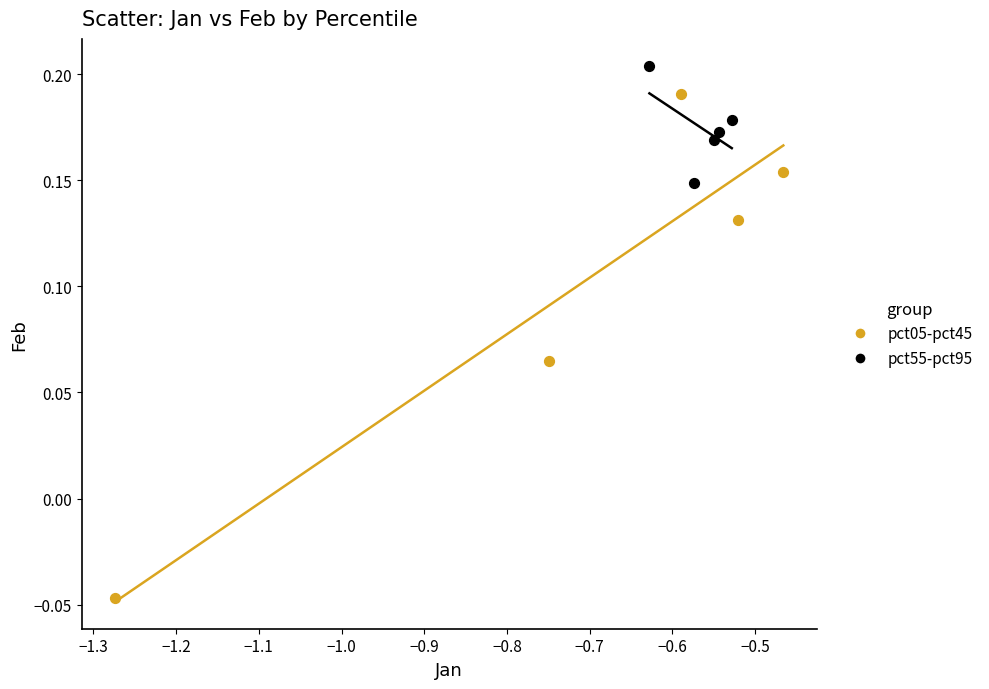

What are all the series names shown in the legend?

pct05-pct45, pct55-pct95